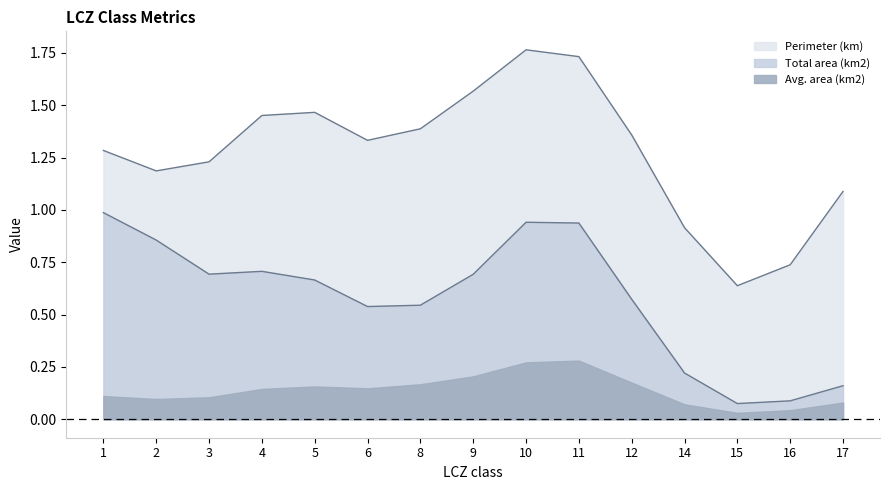

List the series in order of their overall mean, highest first.

Perimeter (km), Total area (km2), Avg. area (km2)